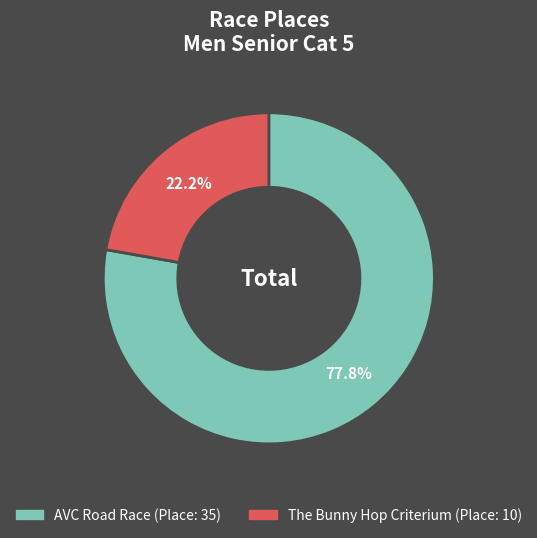

True or false: AVC Road Race accounts for 72% of the total.

False